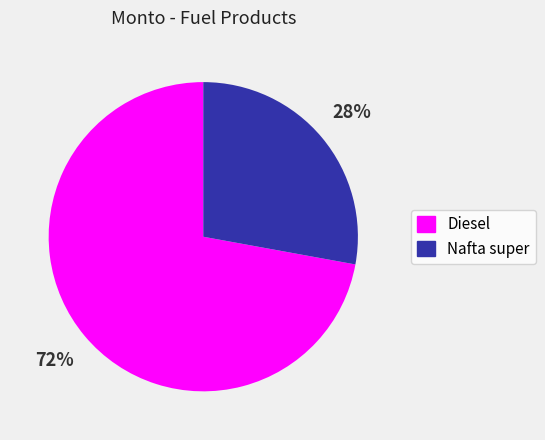

Count the number of slices in the pie.

2